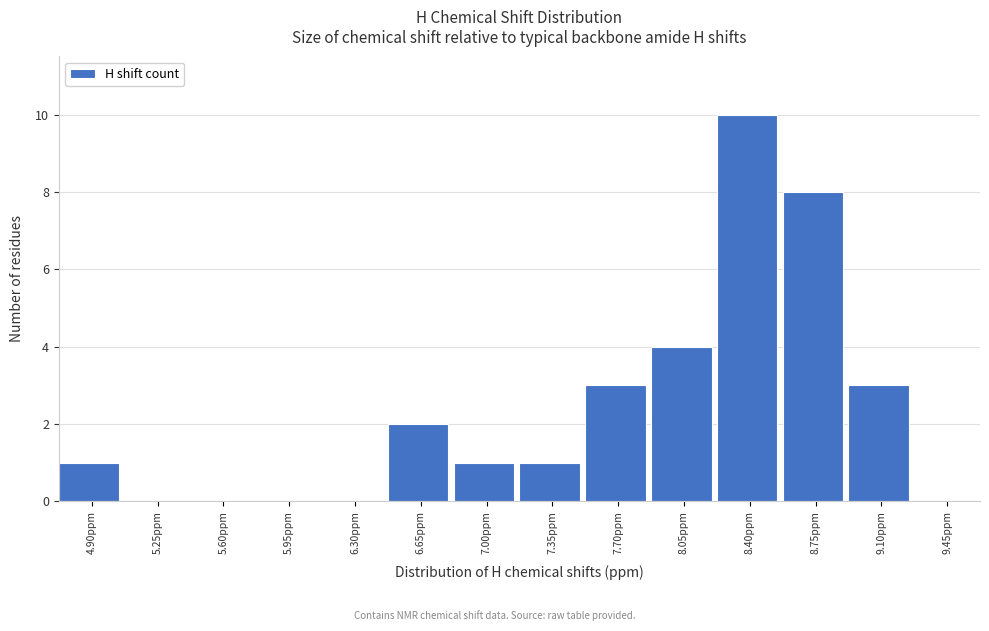

Reading left to right, list all the values displayed in this chart.

4.90ppm=1	5.25ppm=0	5.60ppm=0	5.95ppm=0	6.30ppm=0	6.65ppm=2	7.00ppm=1	7.35ppm=1	7.70ppm=3	8.05ppm=4	8.40ppm=10	8.75ppm=8	9.10ppm=3	9.45ppm=0